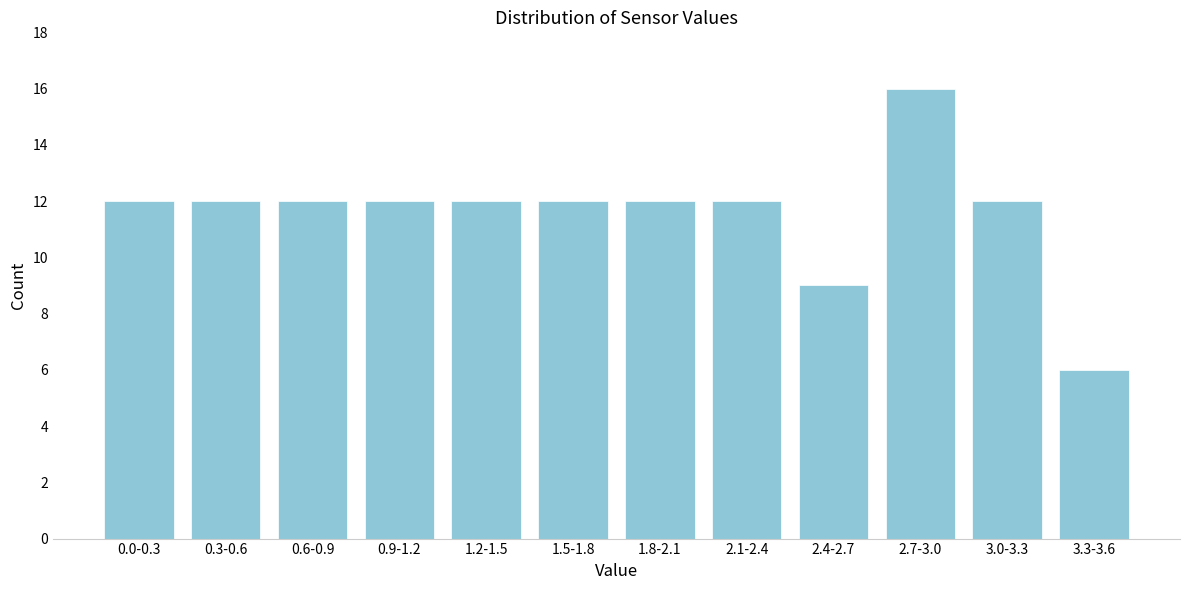

Reading left to right, transcribe all the data shown in this chart.

0.0-0.3=12	0.3-0.6=12	0.6-0.9=12	0.9-1.2=12	1.2-1.5=12	1.5-1.8=12	1.8-2.1=12	2.1-2.4=12	2.4-2.7=9	2.7-3.0=16	3.0-3.3=12	3.3-3.6=6